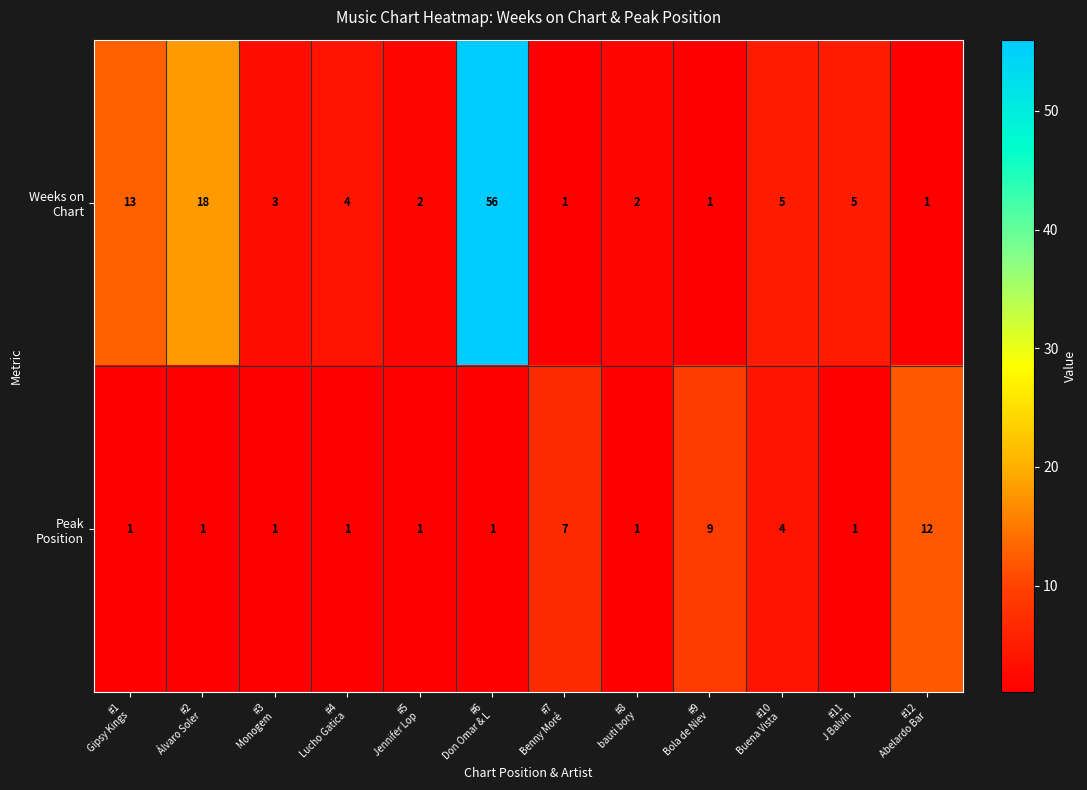

Count the number of data series in this chart.

2